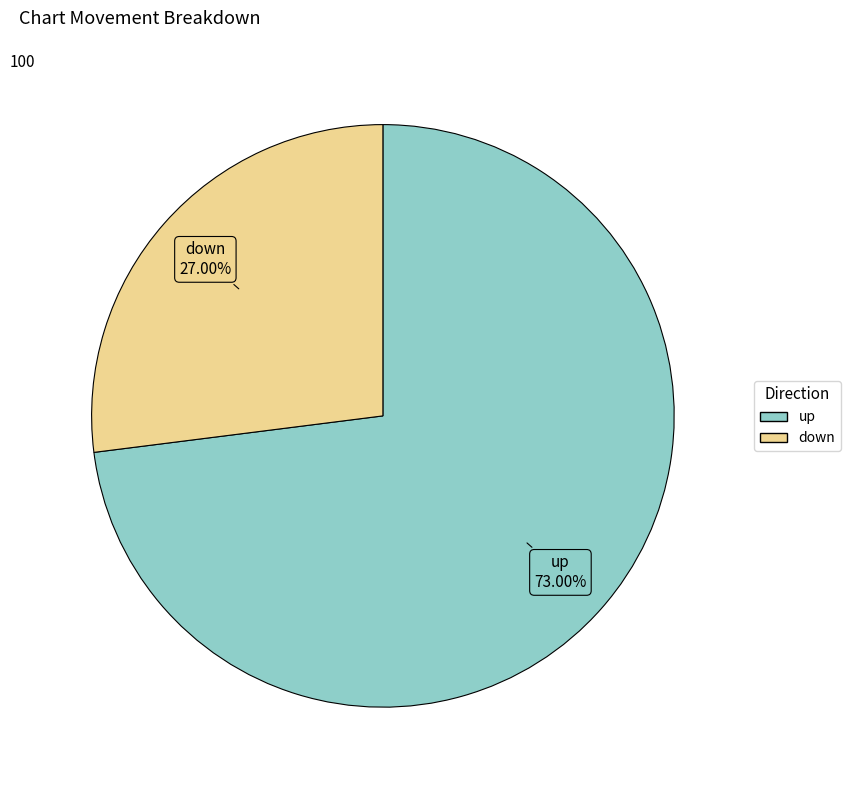

Does up account for over 50% of the chart?

Yes